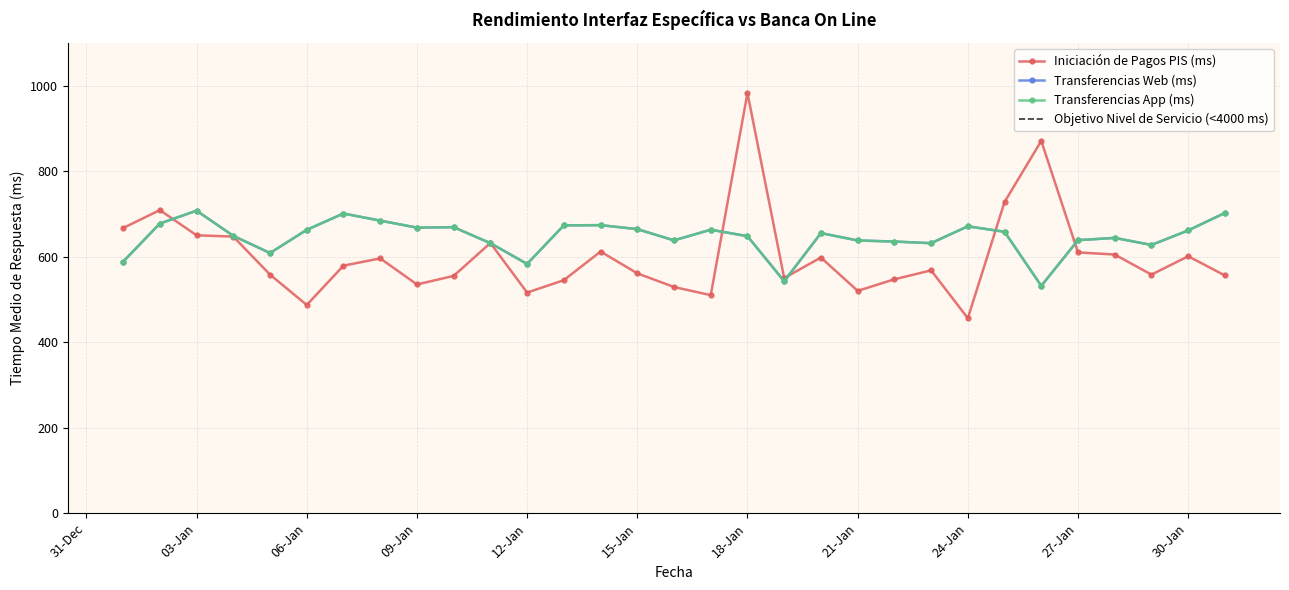

What is the difference between the highest and lowest values at 2025-01-19?

7.4